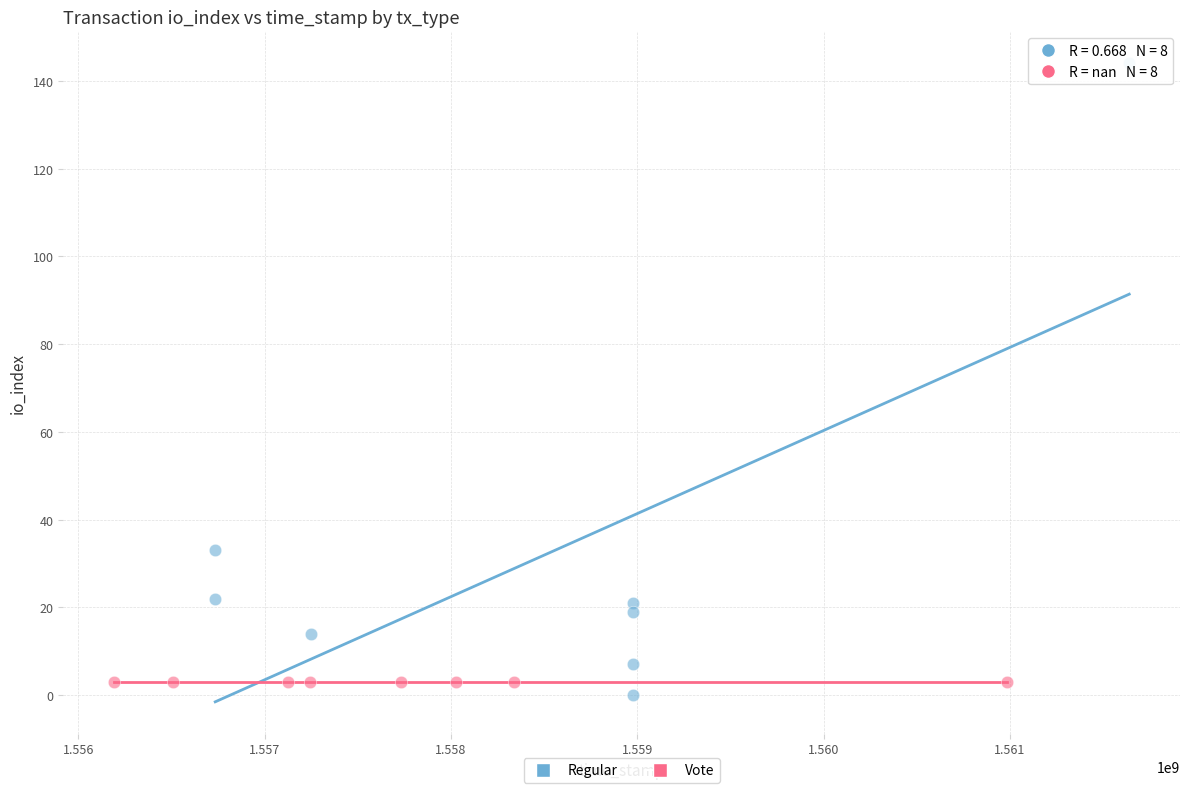

What are all the series names shown in the legend?

Regular, Vote